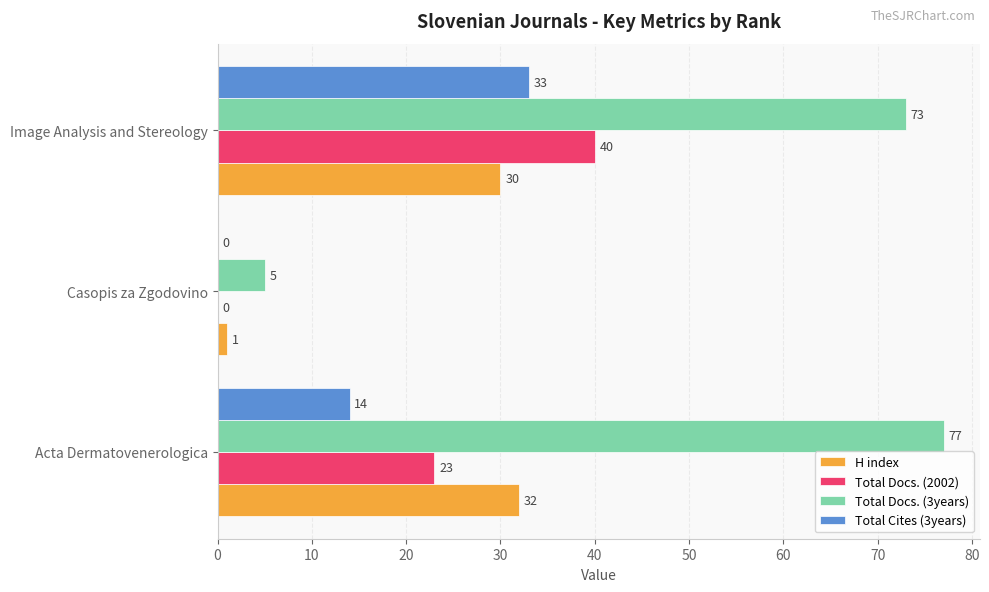

Read the Total Cites (3years) value at Acta Dermatovenerologica.

14